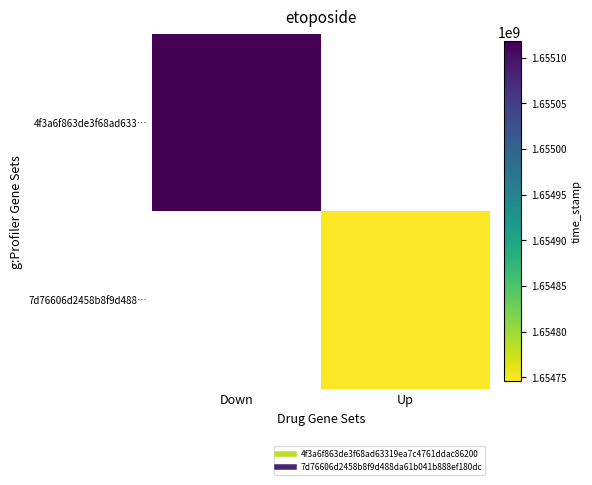

Is the value of 4f3a6f863de3f68ad633… at Down greater than the value of 7d76606d2458b8f9d488… at Down?

No